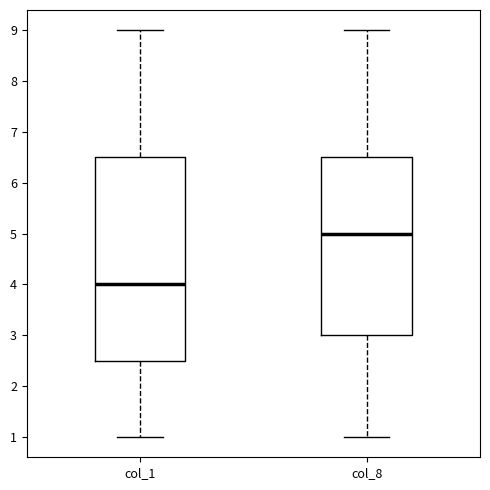

Reading left to right, read every box against the y-axis: the position of its median line, the range the box covers, and the ends of its whiskers. The values are not printed on the chart, so give them approximately, as read against the axis.

col_1: median 4.0, box 2.5 to 6.5, whiskers 1.0 to 9.0
col_8: median 5.0, box 3.0 to 6.5, whiskers 1.0 to 9.0